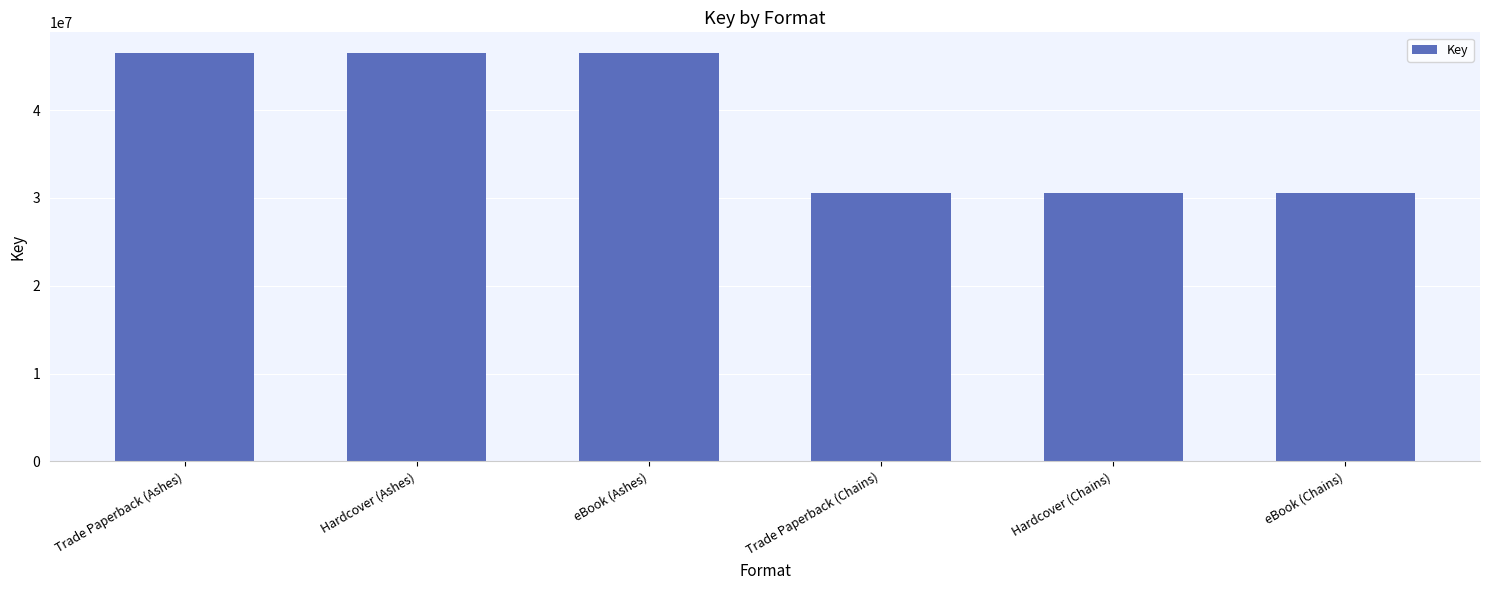

How many data points are less than 46517925?

3